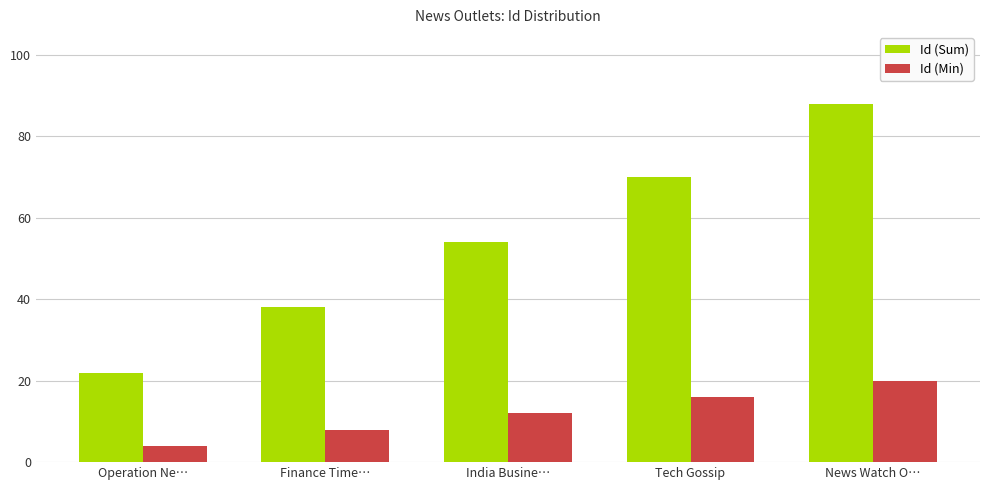

Rank the categories by Id (Min) value from highest to lowest.

News Watch O…, Tech Gossip, India Busine…, Finance Time…, Operation Ne…